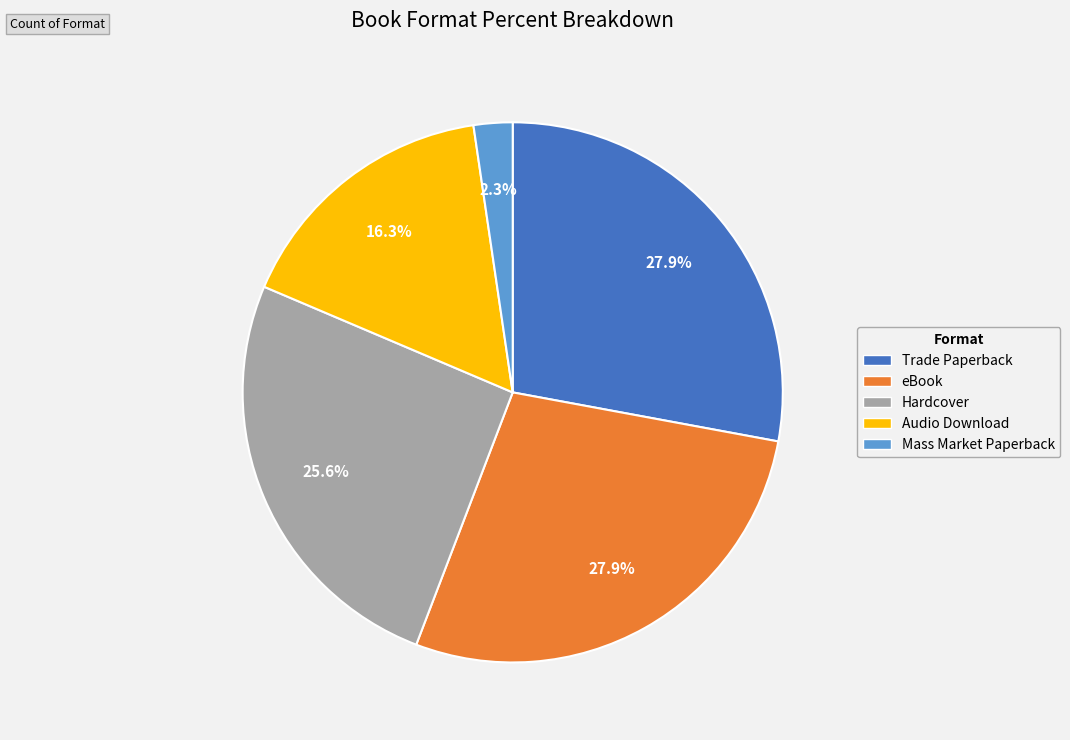

Does any single category account for the majority?

No